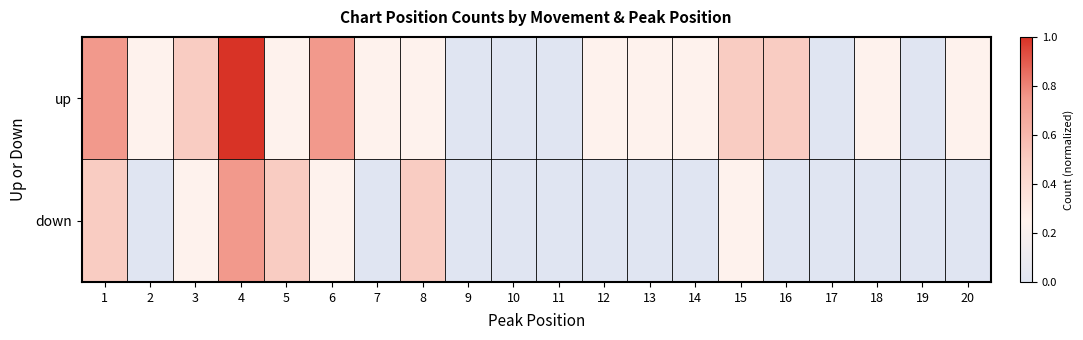

Which series changed the most between 5 and 17?

down